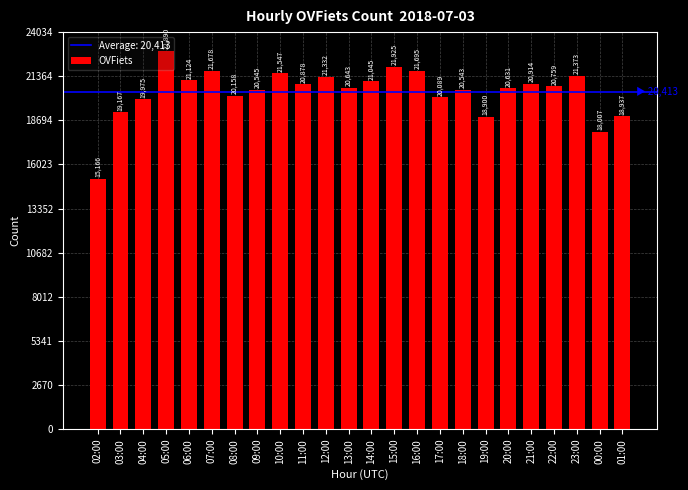

Reading left to right, list all the values displayed in this chart.

15166	19167	19975	22890	21124	21678	20158	20545	21547	20878	21332	20643	21045	21925	21695	20089	20543	18900	20631	20914	20759	21373	18007	18937